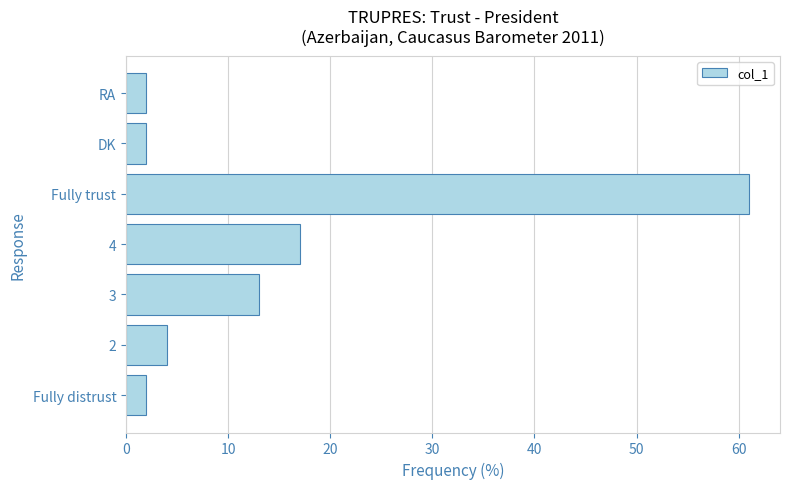

Is it true that the value at Fully trust is 61?

True